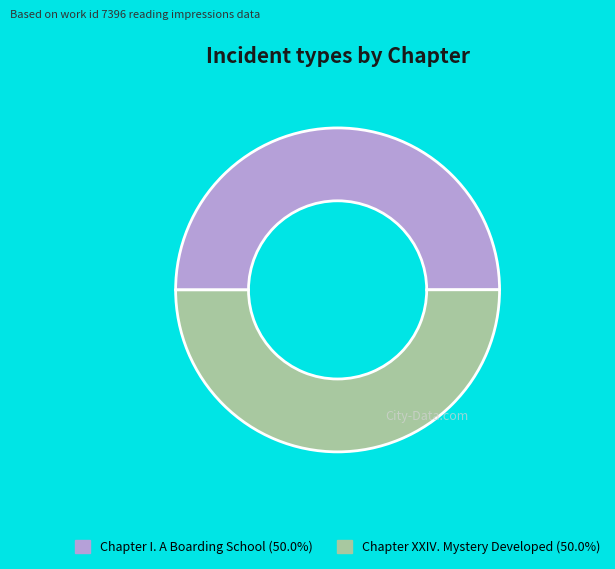

Is the sum of Chapter I. A Boarding School (50.0%) and Chapter XXIV. Mystery Developed (50.0%) greater than half?

Yes